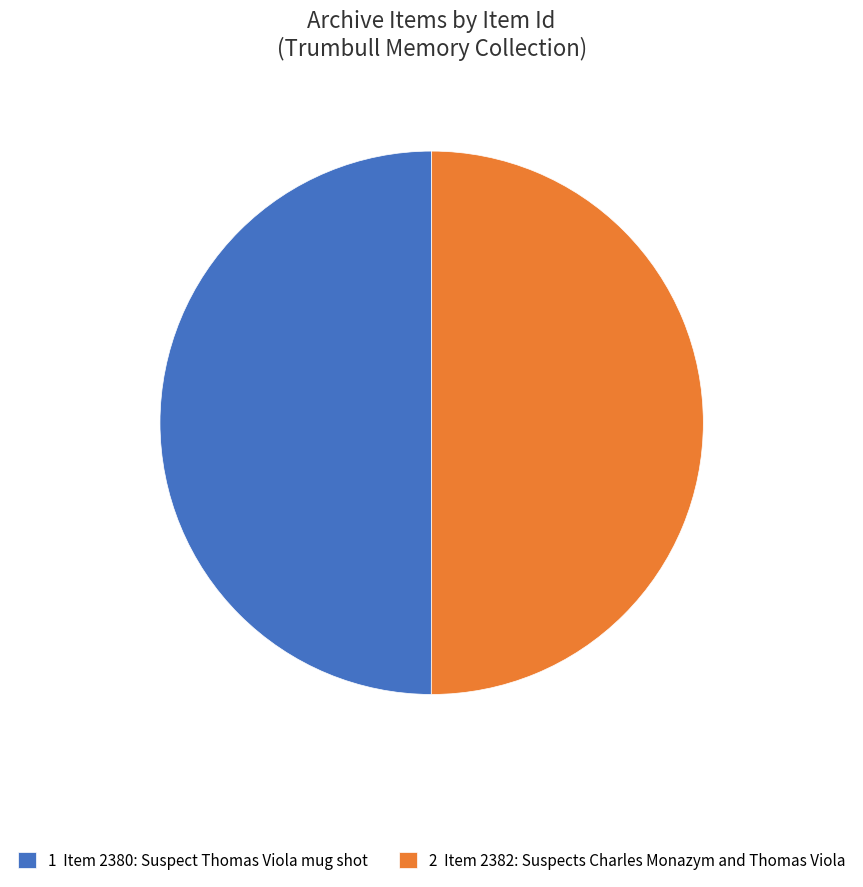

The 2 Item 2382: Suspects Charles Monazym and Thomas Viola slice represents 43% of the pie. True or false?

False